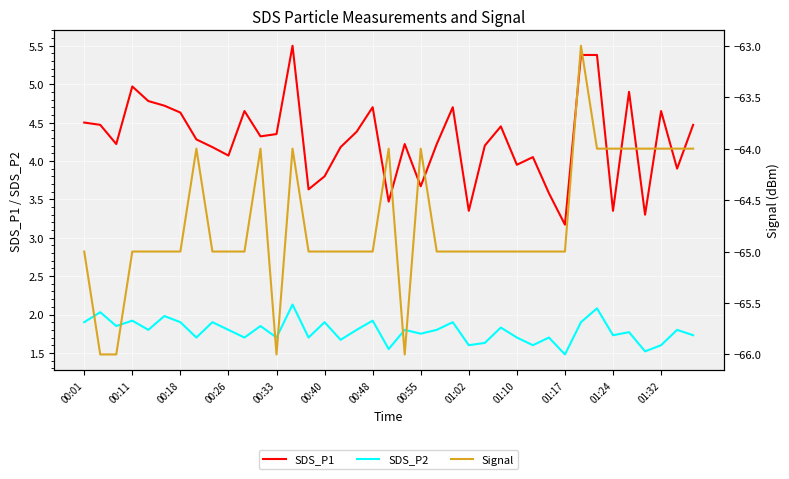

Which category has the lowest value in the SDS_P1 series?

01:17